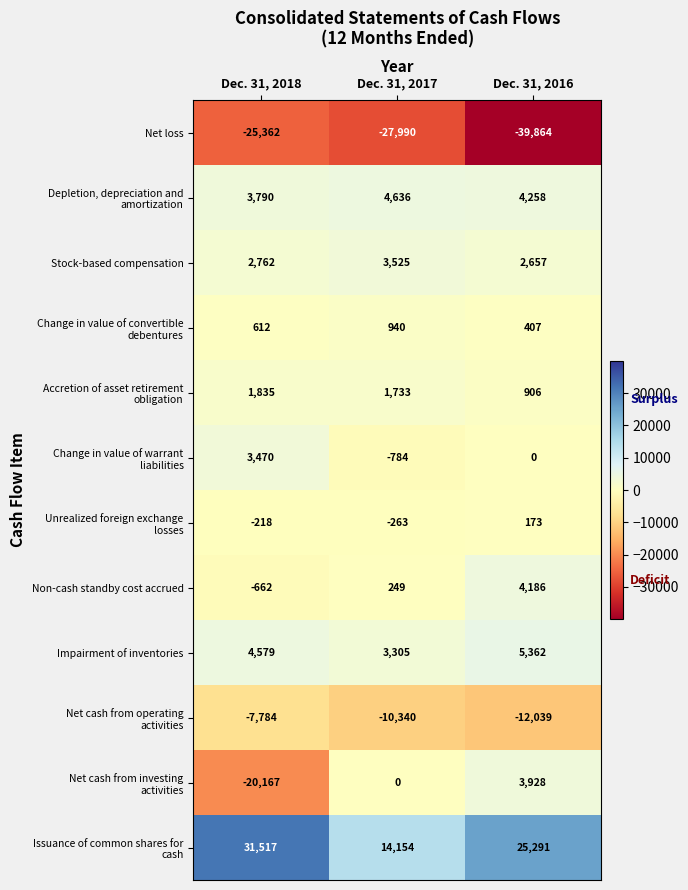

How many series are shown in this chart?

12